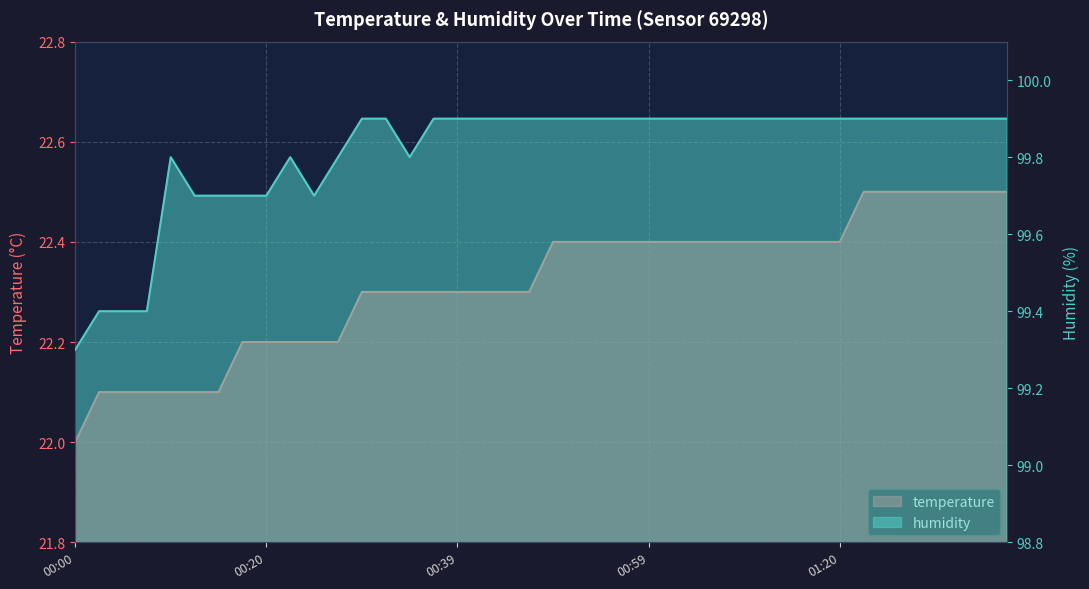

What position from the left is 2023-06-22T00:54:42?

23